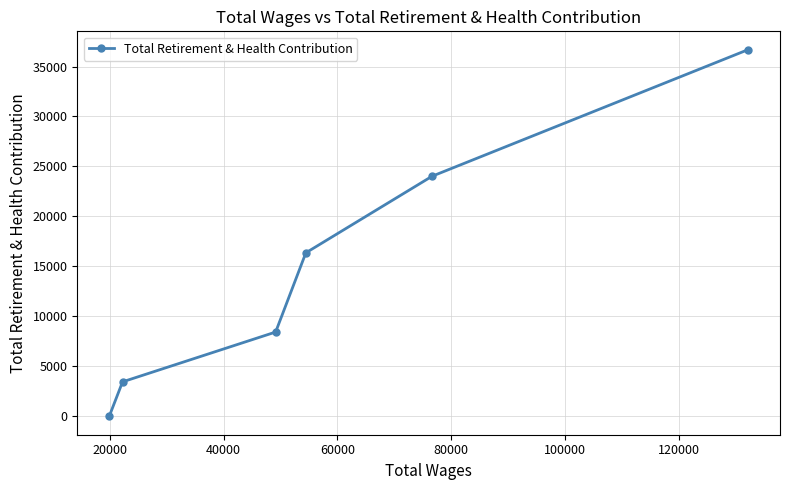

What is the maximum value shown in the chart?

36685